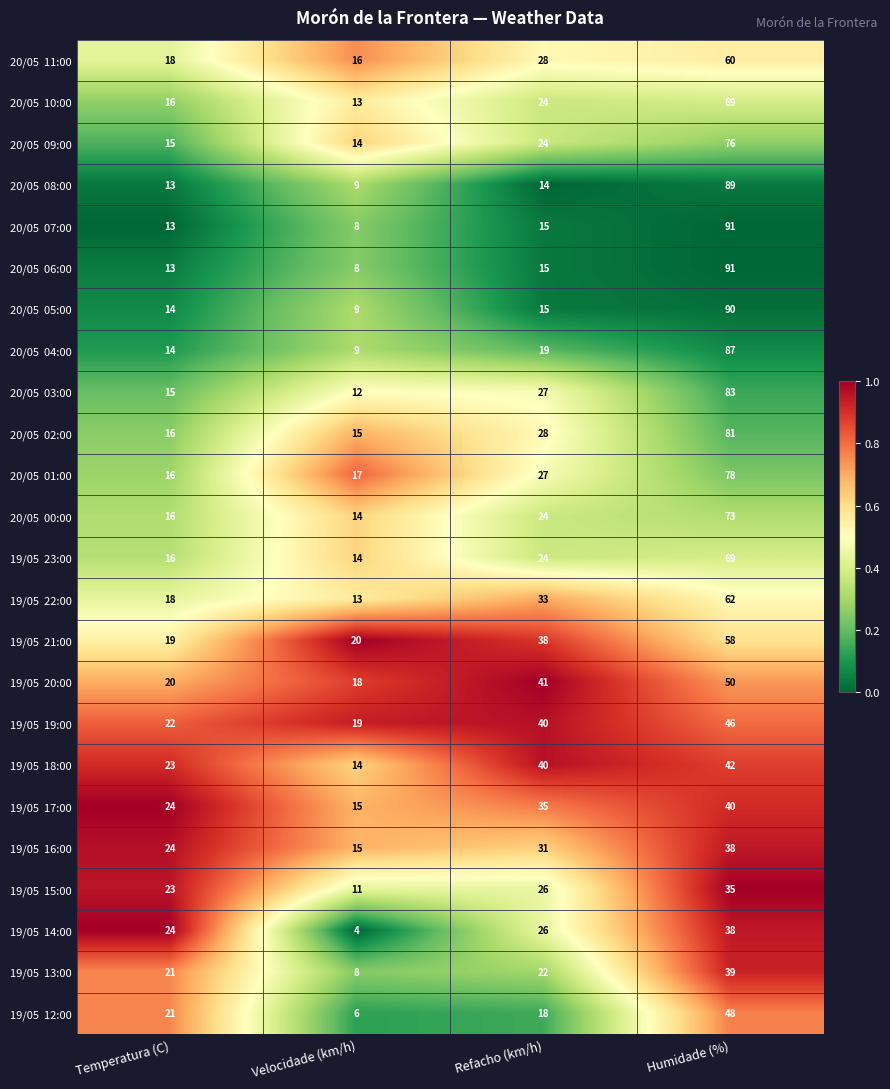

At which category does the chart reach its peak across all series?

Humidade (%)